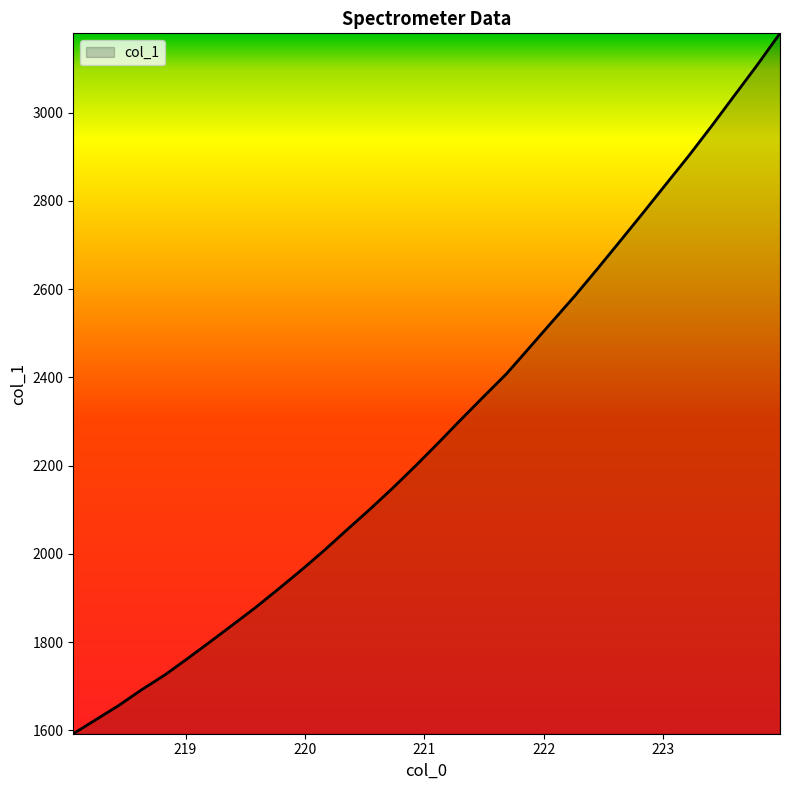

What is the smallest value displayed?

1592.5